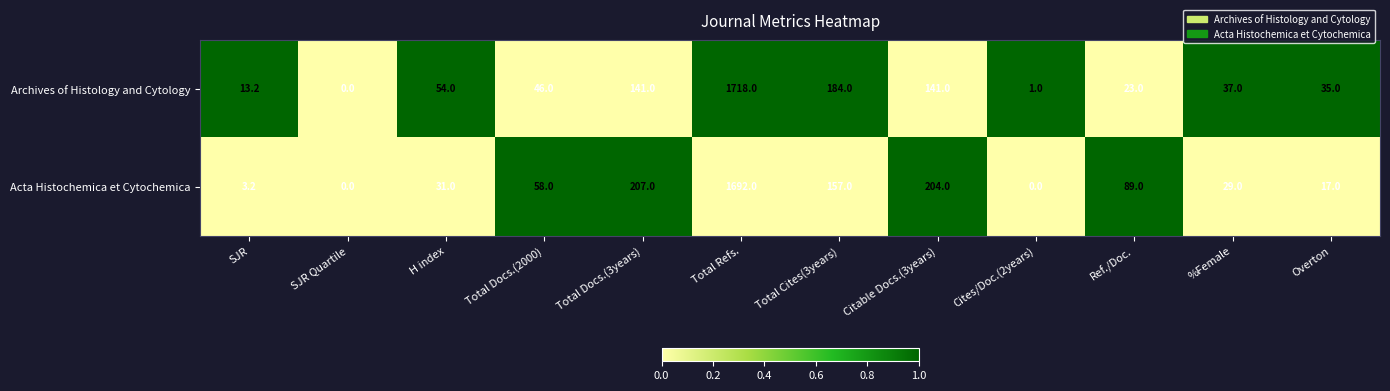

At Total Docs.(2000), list the series in order from smallest to largest.

Archives of Histology and Cytology, Acta Histochemica et Cytochemica